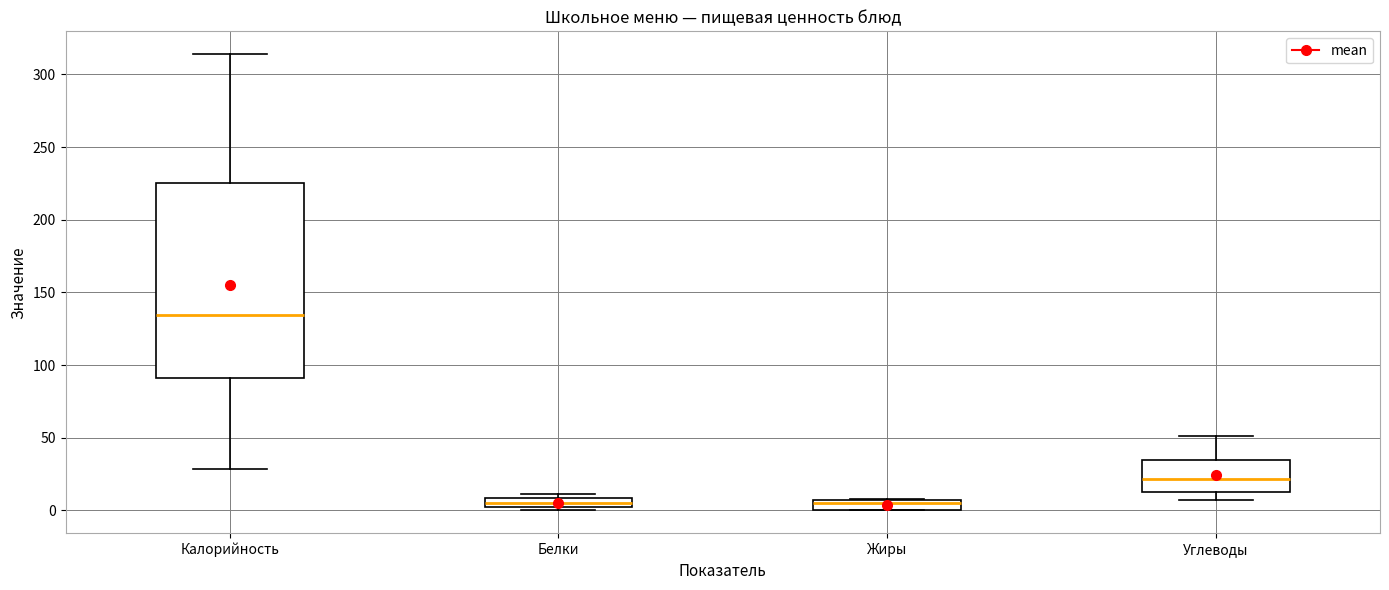

Where is the lower edge of the box for Жиры on the y-axis? The values are not printed on the chart, so give them approximately, as read against the axis.

0